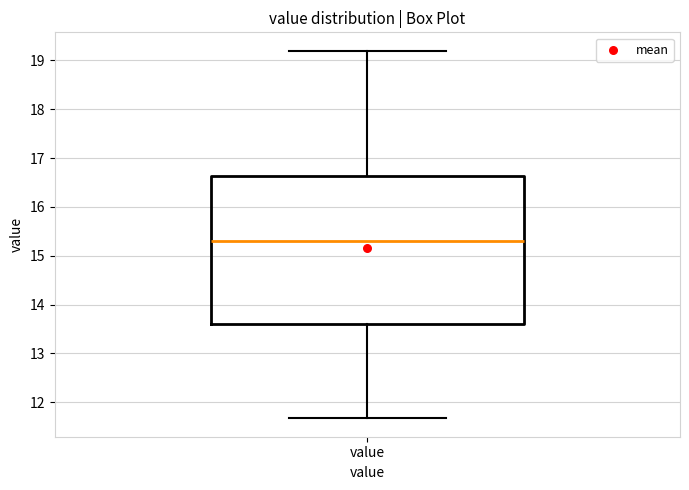

Where does the lower whisker of the box for value end on the y-axis? The values are not printed on the chart, so give them approximately, as read against the axis.

11.7